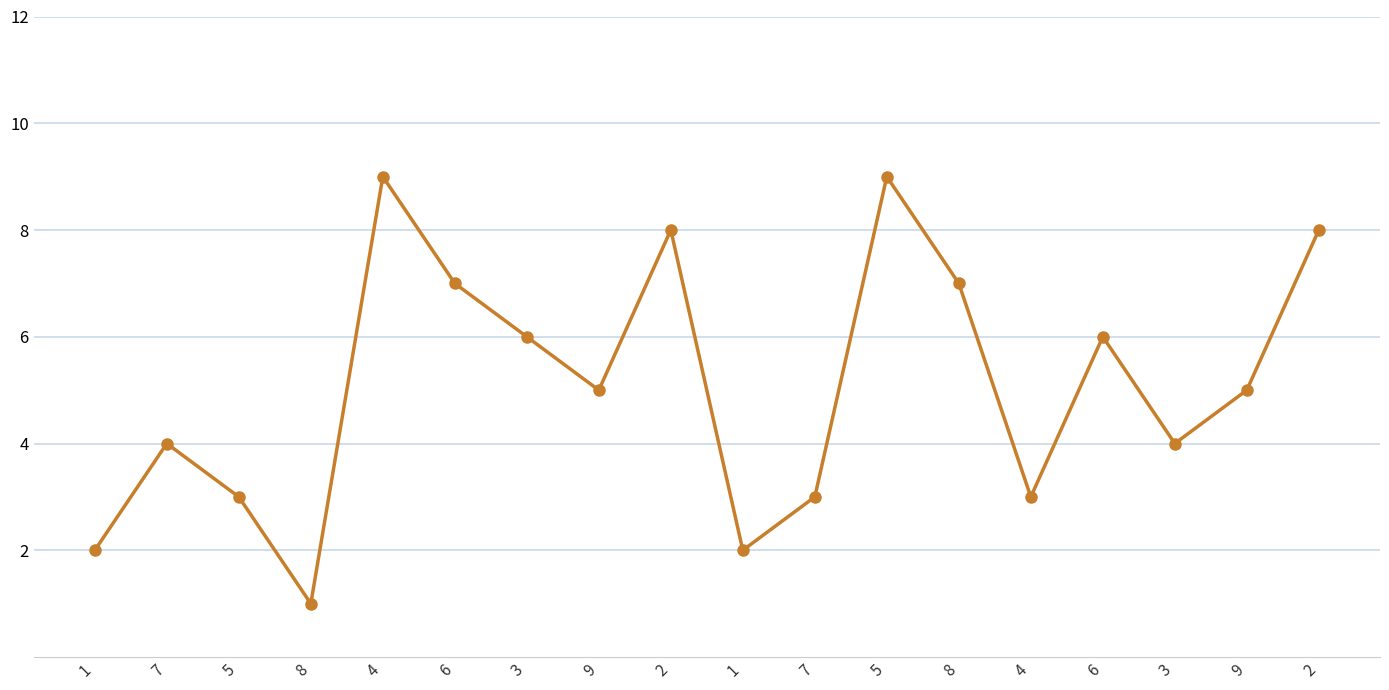

Rank the categories by value from lowest to highest.

8, 1, 1, 5, 7, 4, 7, 3, 9, 9, 3, 6, 6, 8, 2, 2, 4, 5